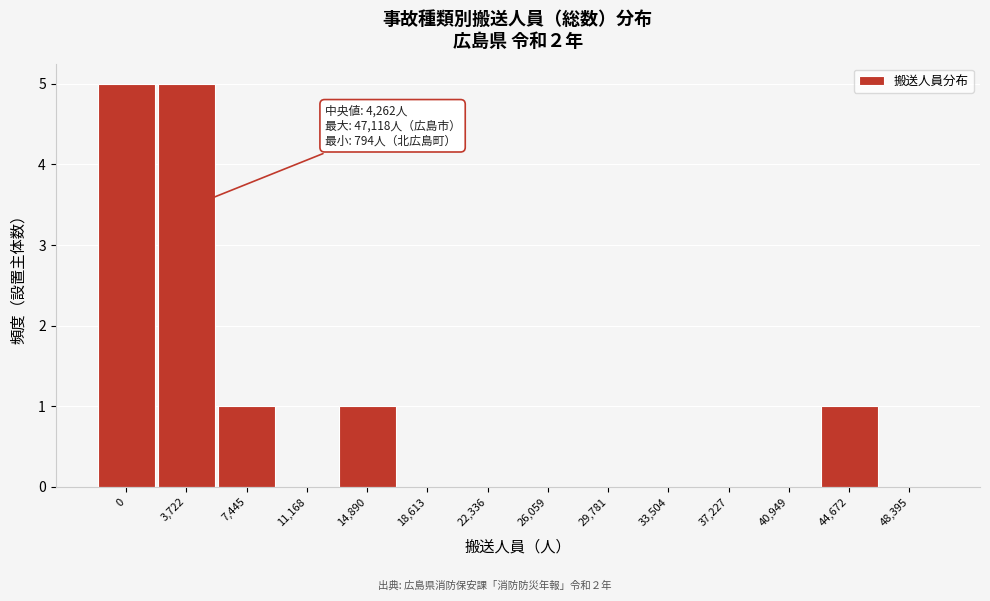

Reading right to left, extract all data points from this chart.

48,395=0	44,672=1	40,949=0	37,227=0	33,504=0	29,781=0	26,059=0	22,336=0	18,613=0	14,890=1	11,168=0	7,445=1	3,722=5	0=5